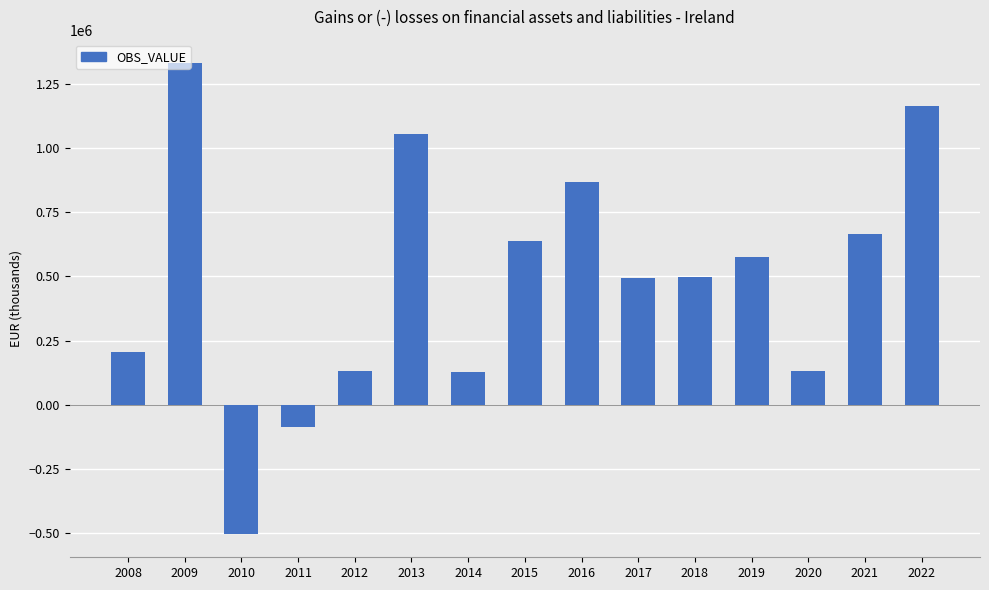

What is the minimum value shown in the chart?

-501195.0